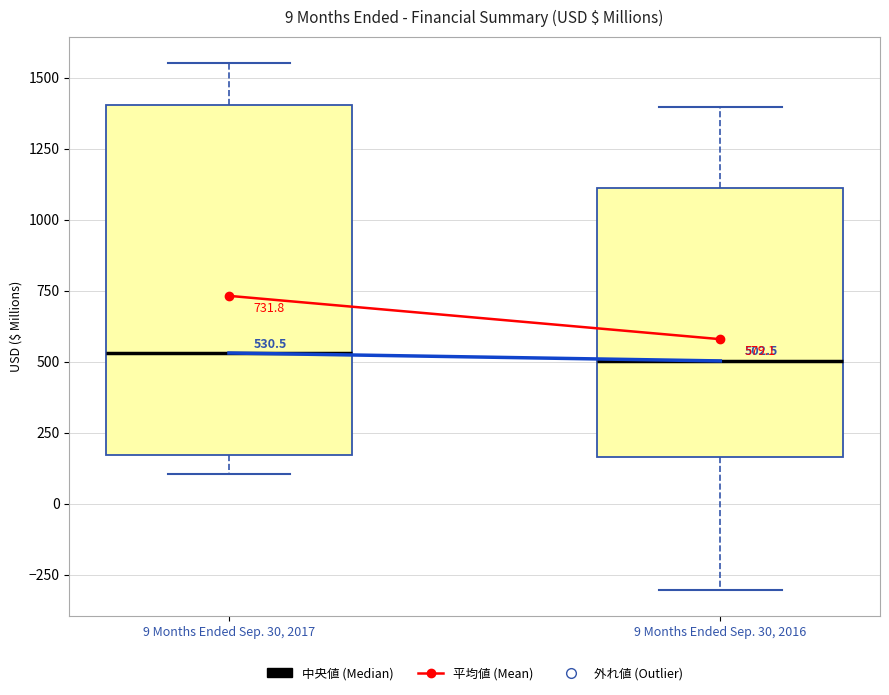

Comparing the boxes themselves (not the whiskers), which one is the tallest?

9 Months Ended Sep. 30, 2017